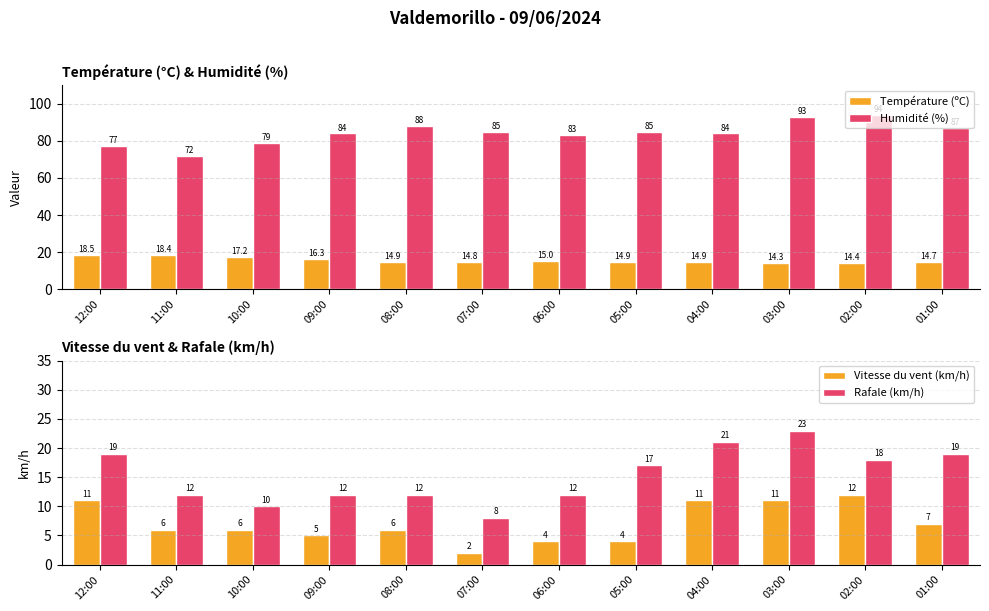

Which label corresponds to the smallest value in the chart?

07:00